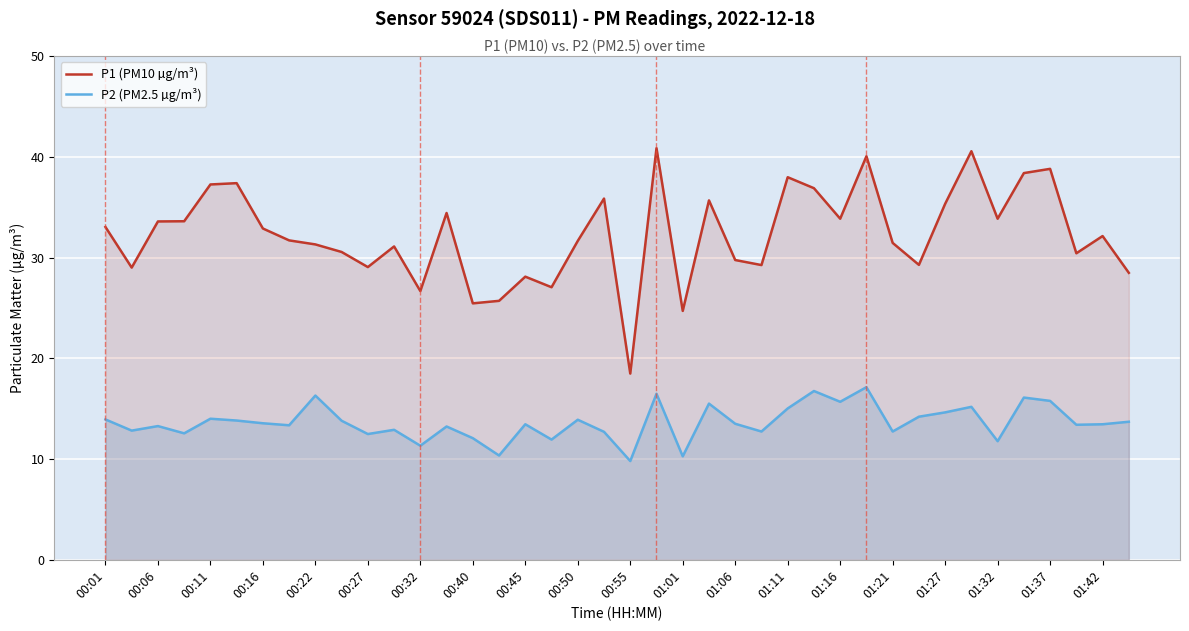

What are all the series names shown in the legend?

P1 (PM10 µg/m³), P2 (PM2.5 µg/m³)